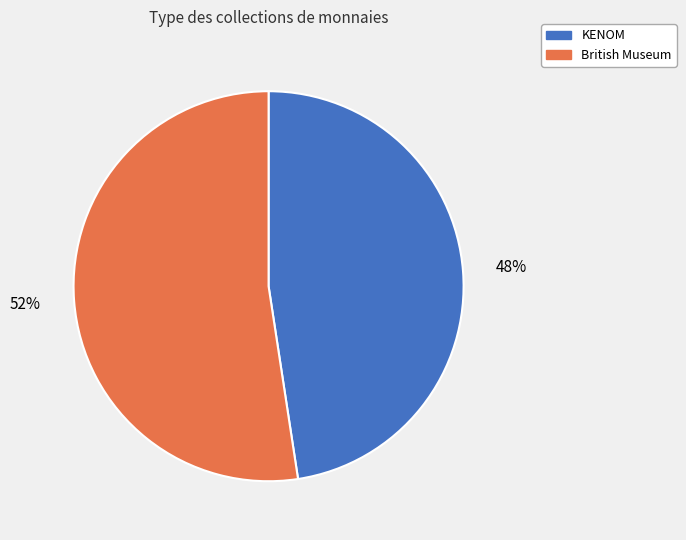

To the nearest percent, what percentage of the pie is KENOM?

48%